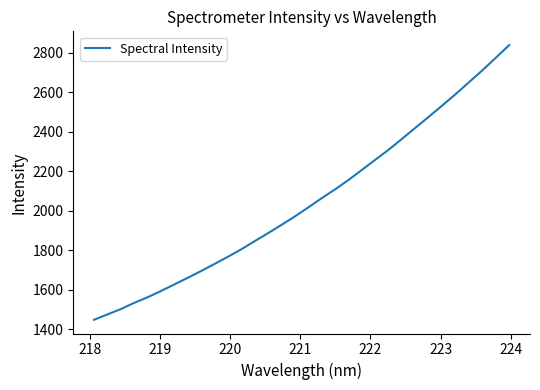

What is the difference between the maximum and minimum values?

1391.9